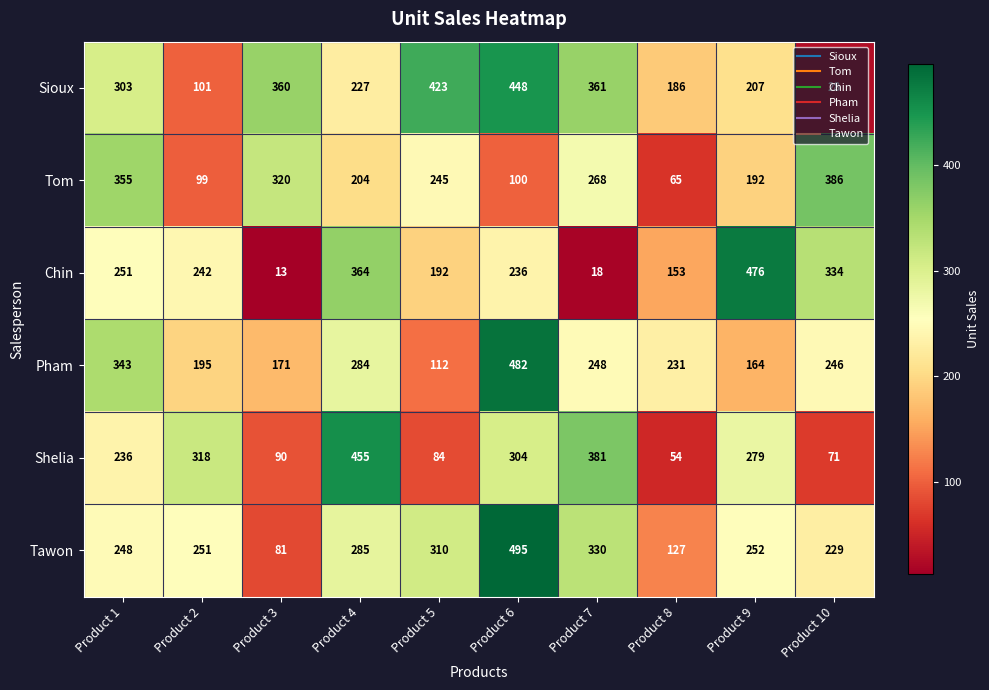

Rank the series at Product 7 from lowest to highest value.

Chin, Pham, Tom, Tawon, Sioux, Shelia